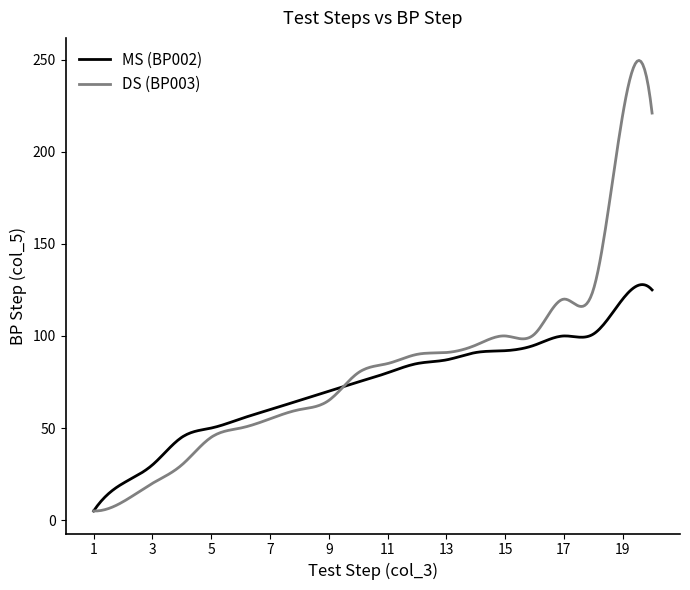

What is the difference between the maximum and minimum values in the DS (BP003) series?

244.6